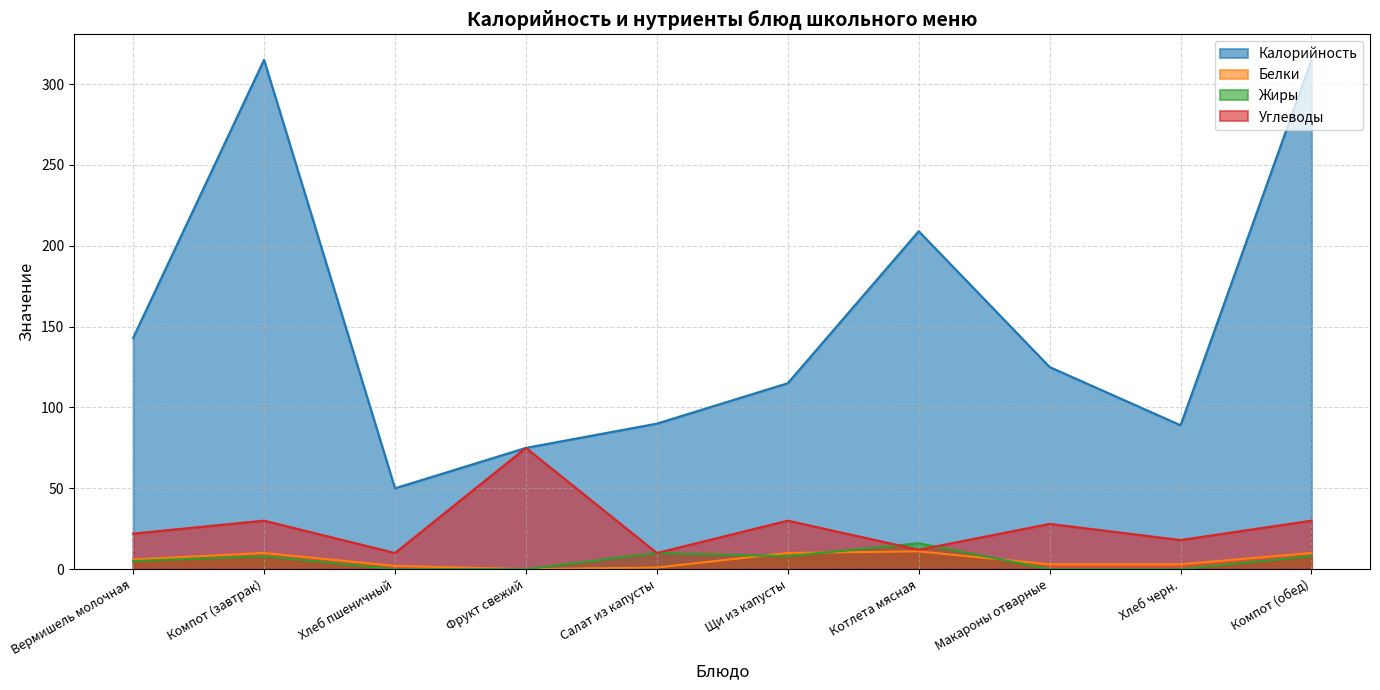

What is the difference between the highest and lowest values at Хлеб черн.?

89